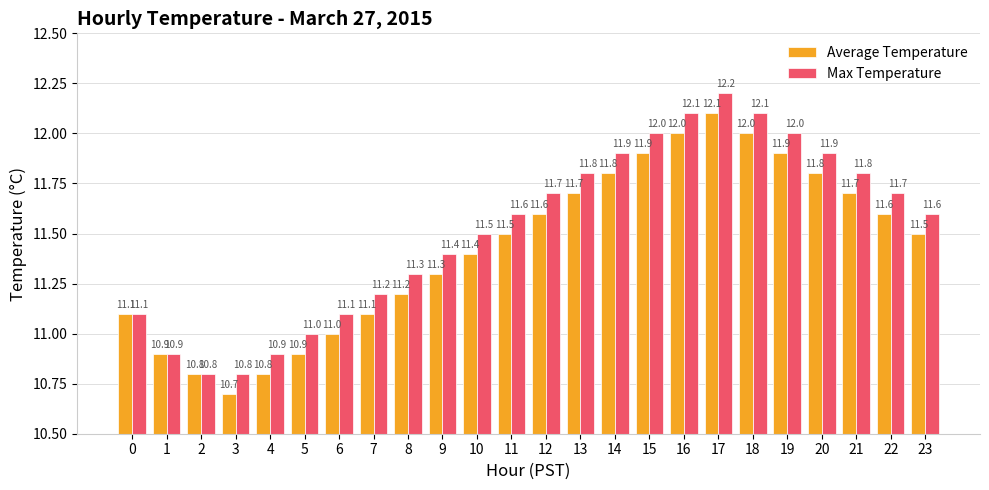

How many groups of bars are there?

24